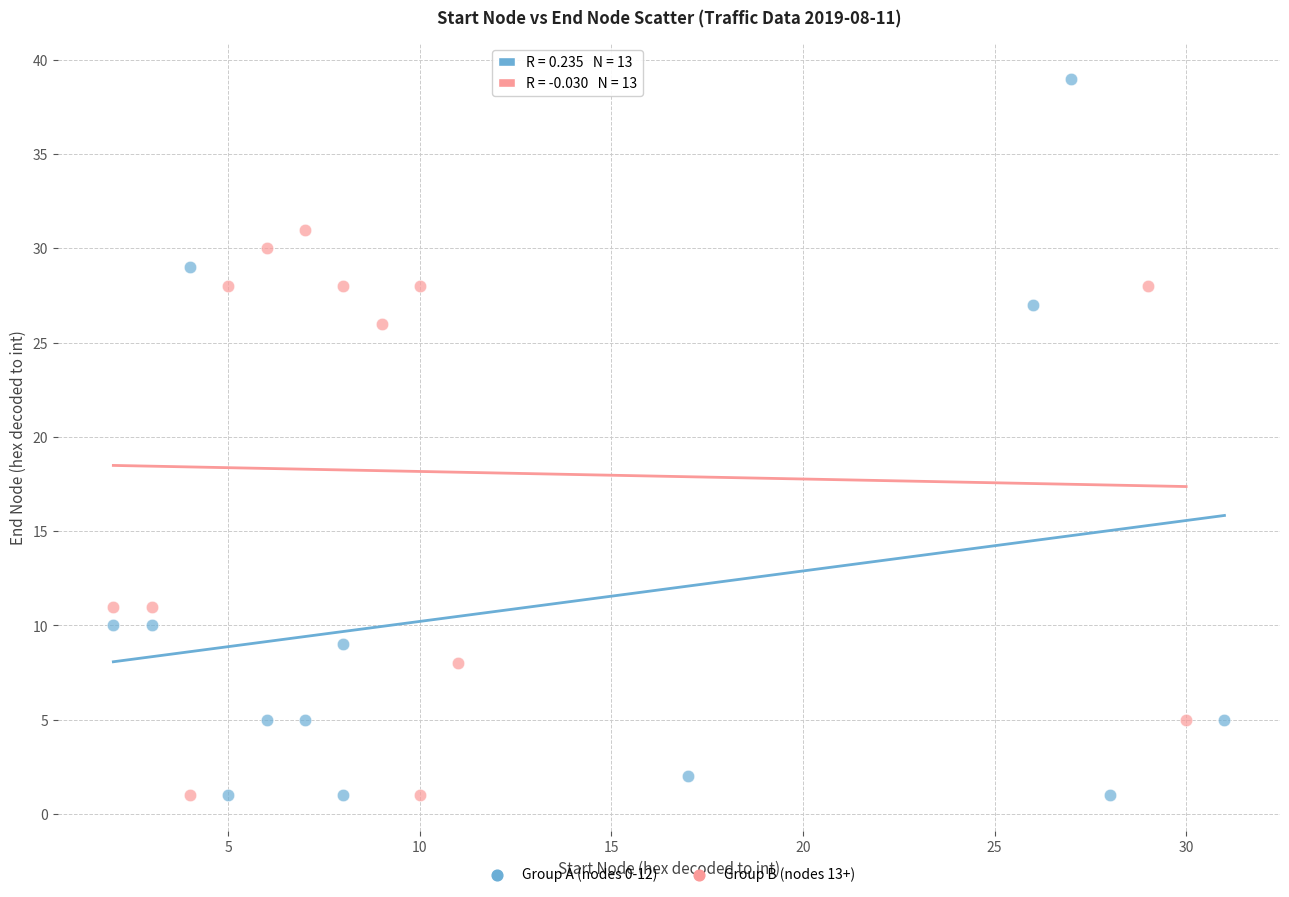

Which series contains the highest Y value?

Group A (nodes 0-12)